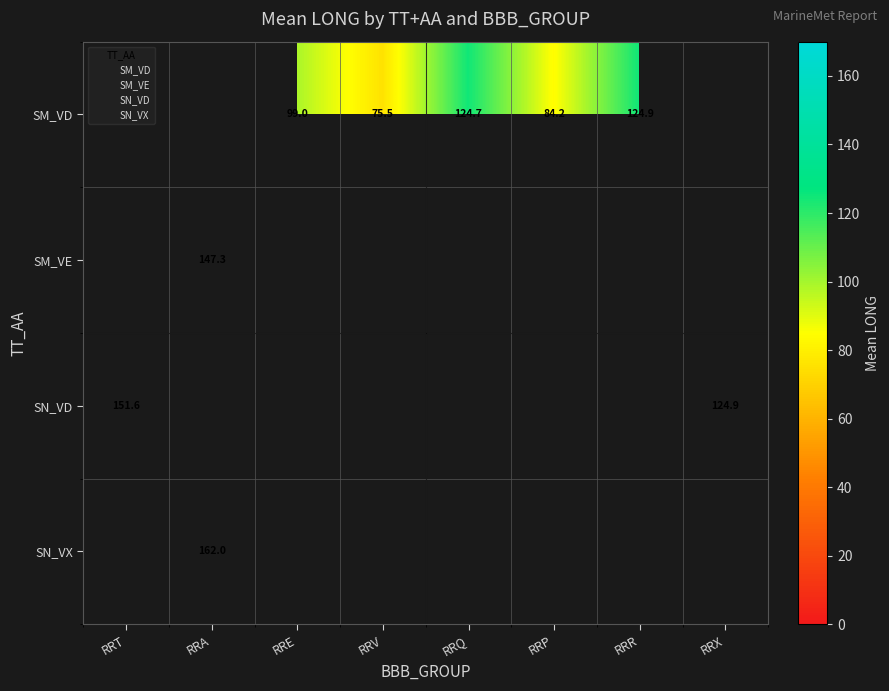

Which label corresponds to the largest value in the chart?

RRA